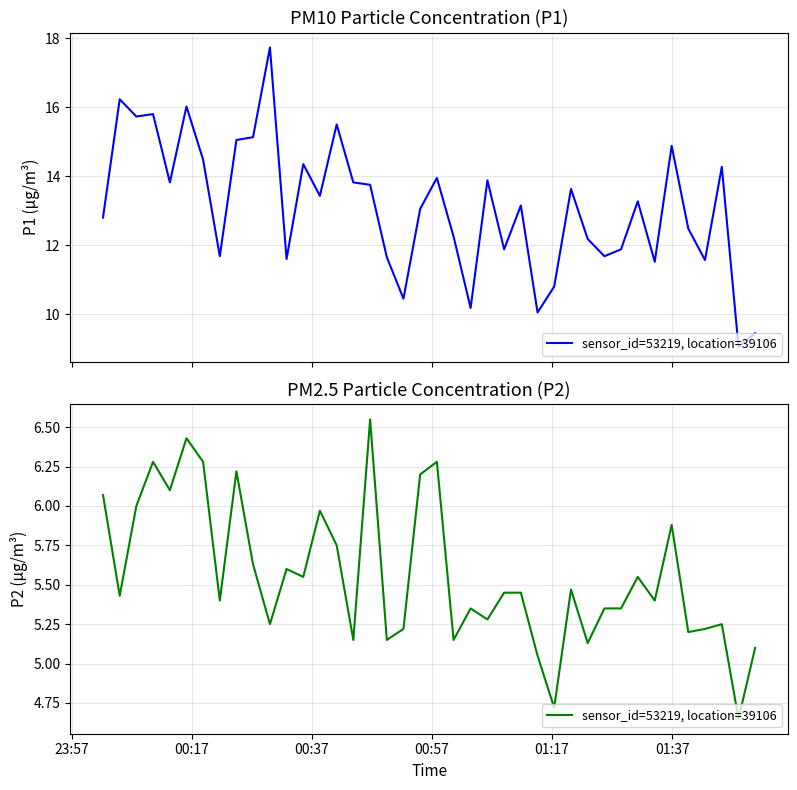

What is the smallest value displayed?

4.7